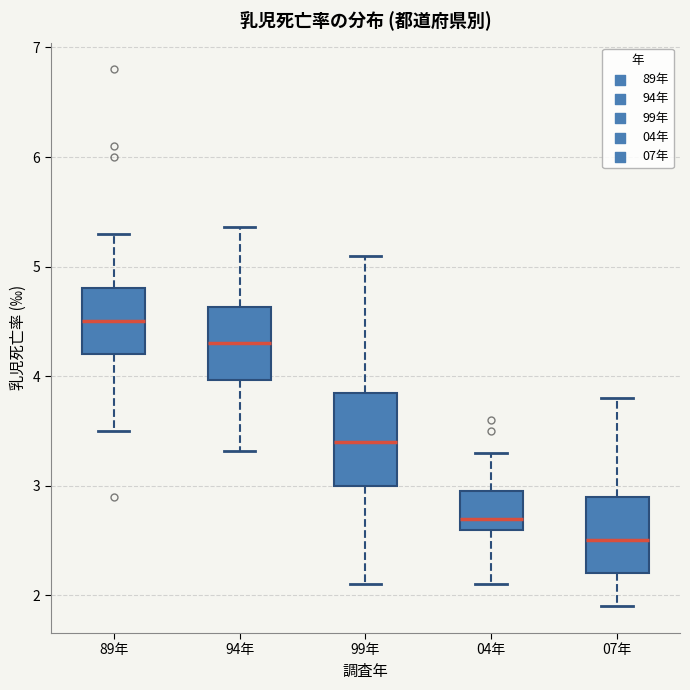

Which box's median line is the lowest?

07年